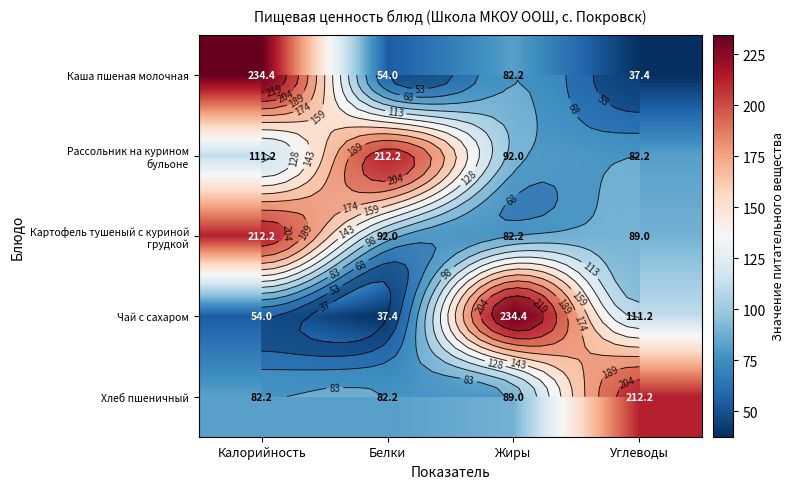

Is the value of Картофель тушеный с куриной грудкой at Углеводы greater than the value of Хлеб пшеничный at Углеводы?

No